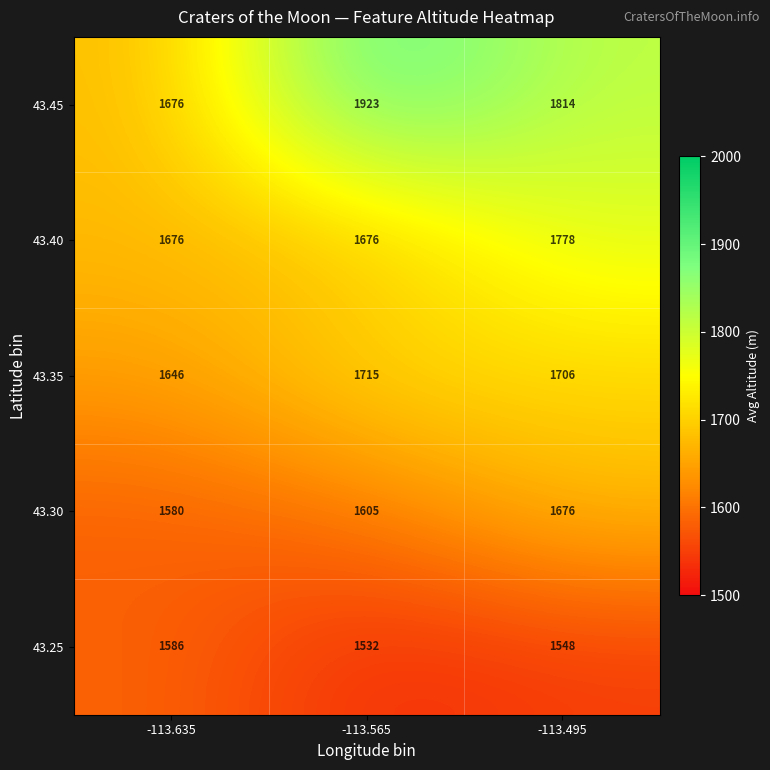

List the labels in order of 43.35 value, largest first.

-113.565, -113.495, -113.635